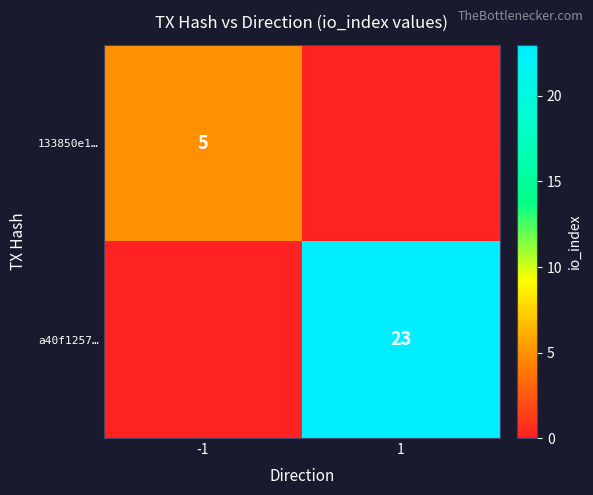

Is it true that a40f1257… equals 23 at 1?

True